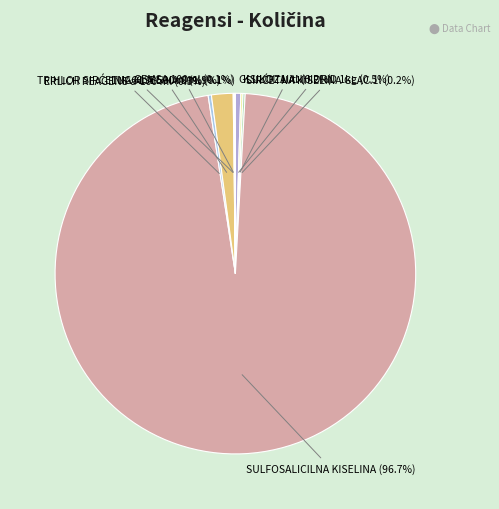

Which slice is the smallest?

GEMSA 100ml